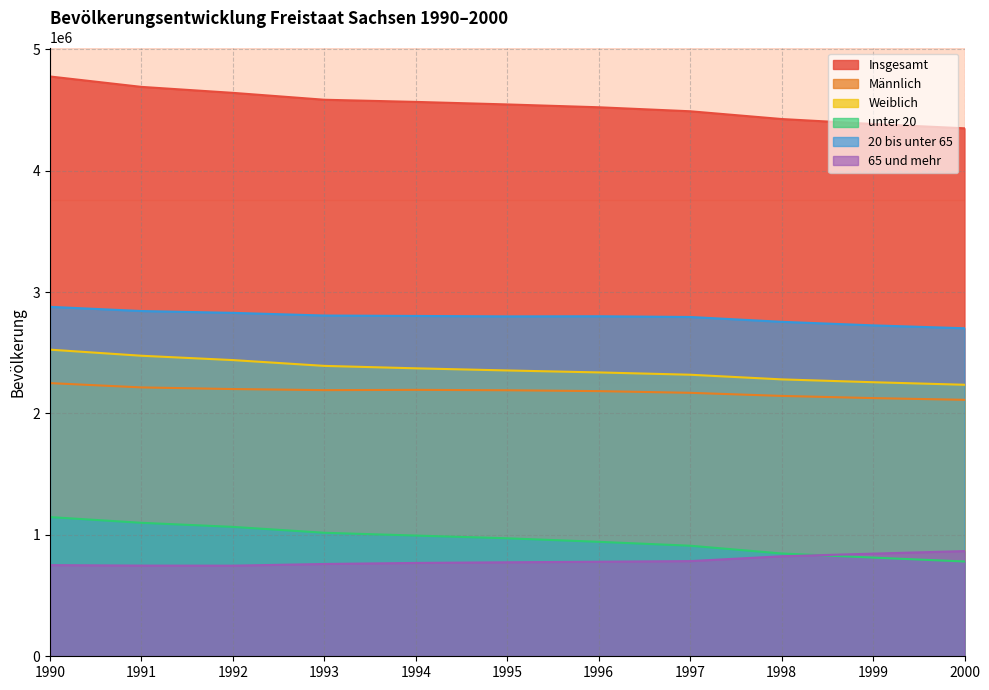

Does the chart have visible grid lines?

Yes